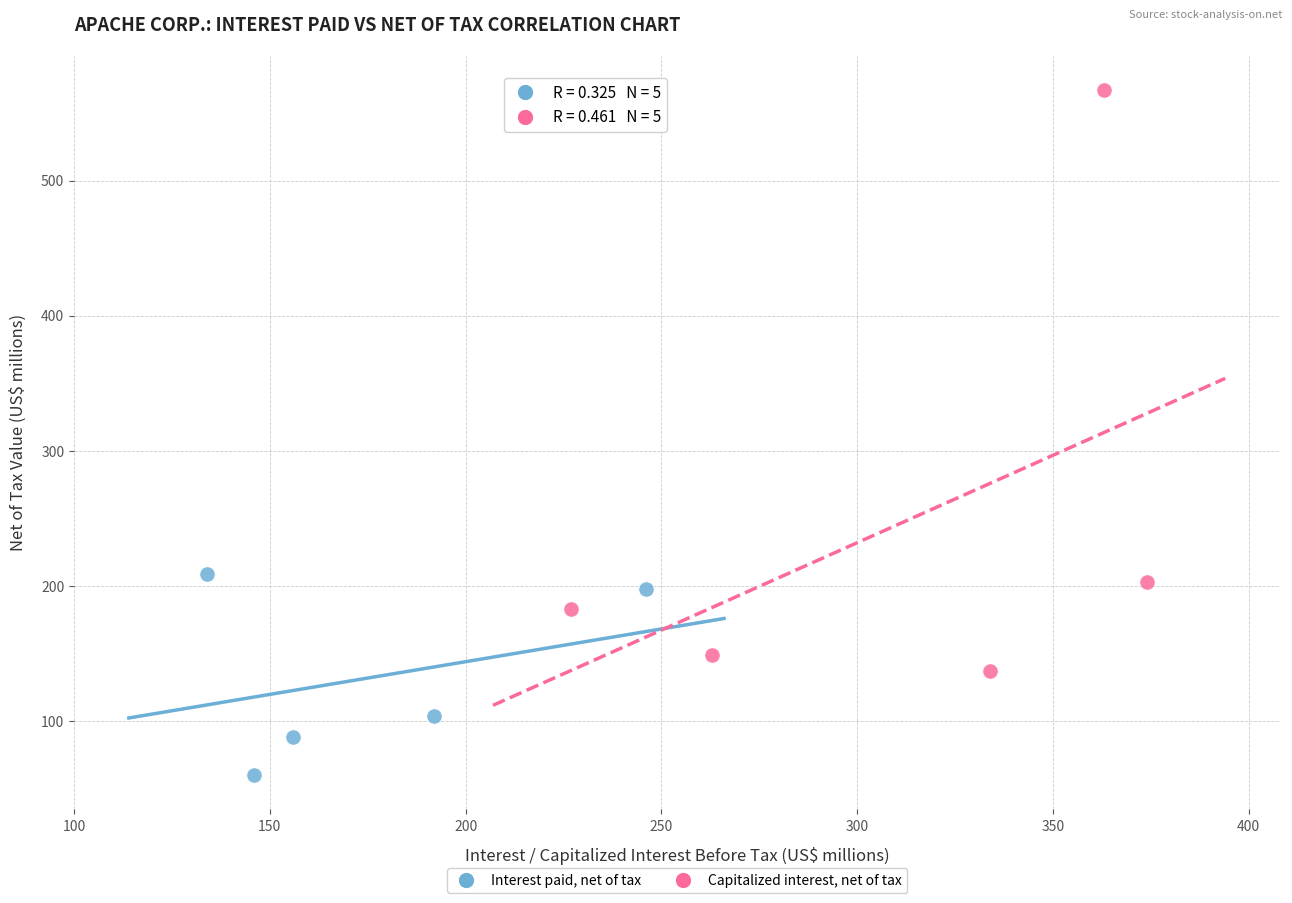

Which series has the widest spread of Y values?

Capitalized interest, net of tax